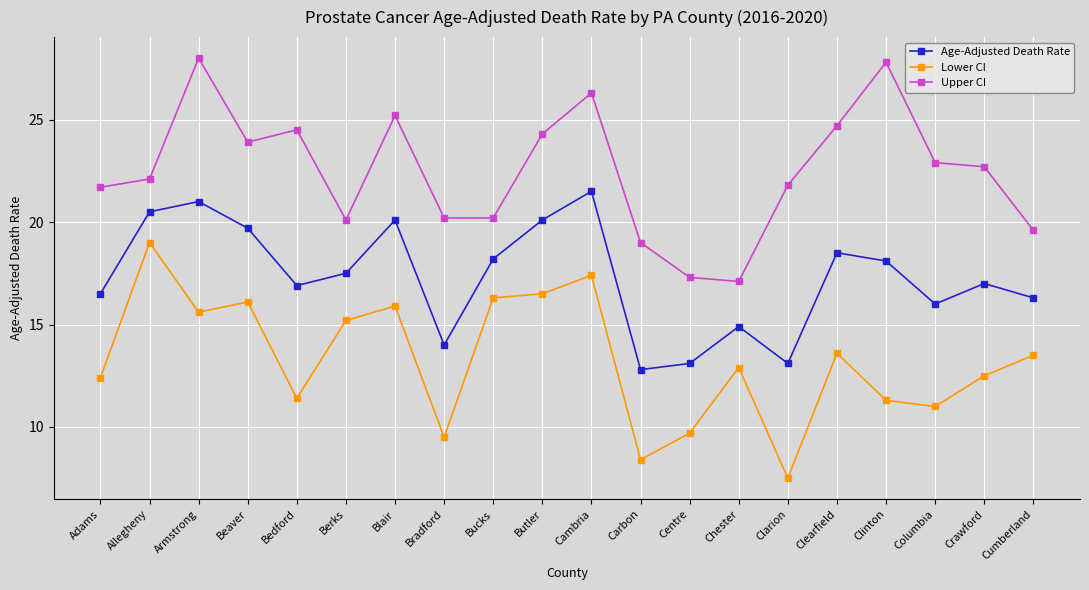

Reading left to right, list all the values displayed in this chart.

Age-Adjusted Death Rate: 16.5	20.5	21.0	19.7	16.9	17.5	20.1	14.0	18.2	20.1	21.5	12.8	13.1	14.9	13.1	18.5	18.1	16.0	17.0	16.3
Lower CI: 12.4	19.0	15.6	16.1	11.4	15.2	15.9	9.5	16.3	16.5	17.4	8.4	9.7	12.9	7.5	13.6	11.3	11.0	12.5	13.5
Upper CI: 21.7	22.1	28.0	23.9	24.5	20.1	25.2	20.2	20.2	24.3	26.3	19.0	17.3	17.1	21.8	24.7	27.8	22.9	22.7	19.6